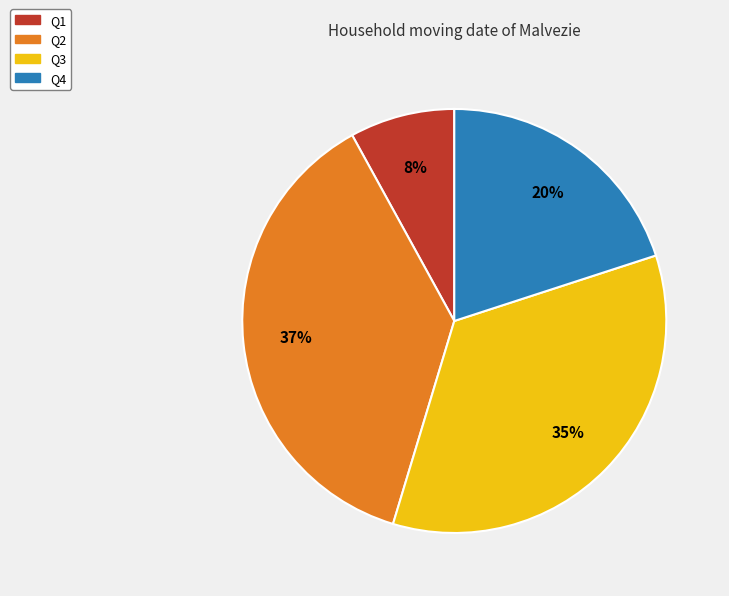

Which slice is the largest?

Q2